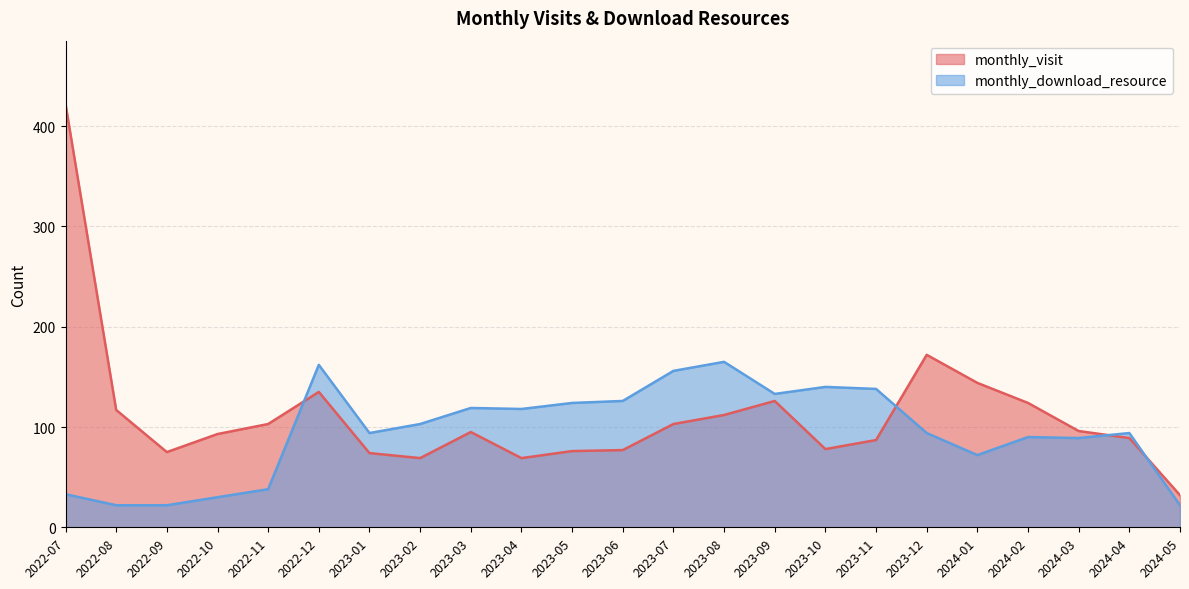

Reading left to right, transcribe all the data shown in this chart.

monthly_visit: 422	117	75	93	103	135	74	69	95	69	76	77	103	112	126	78	87	172	144	124	96	89	32
monthly_download_resource: 33	22	22	30	38	162	94	103	119	118	124	126	156	165	133	140	138	94	72	90	89	94	22